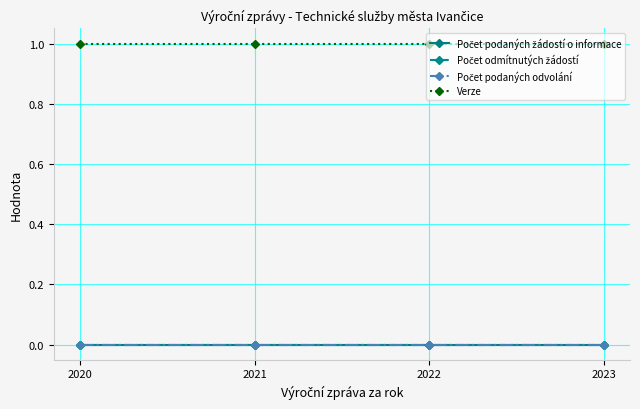

What is the highest value of the Verze series?

1